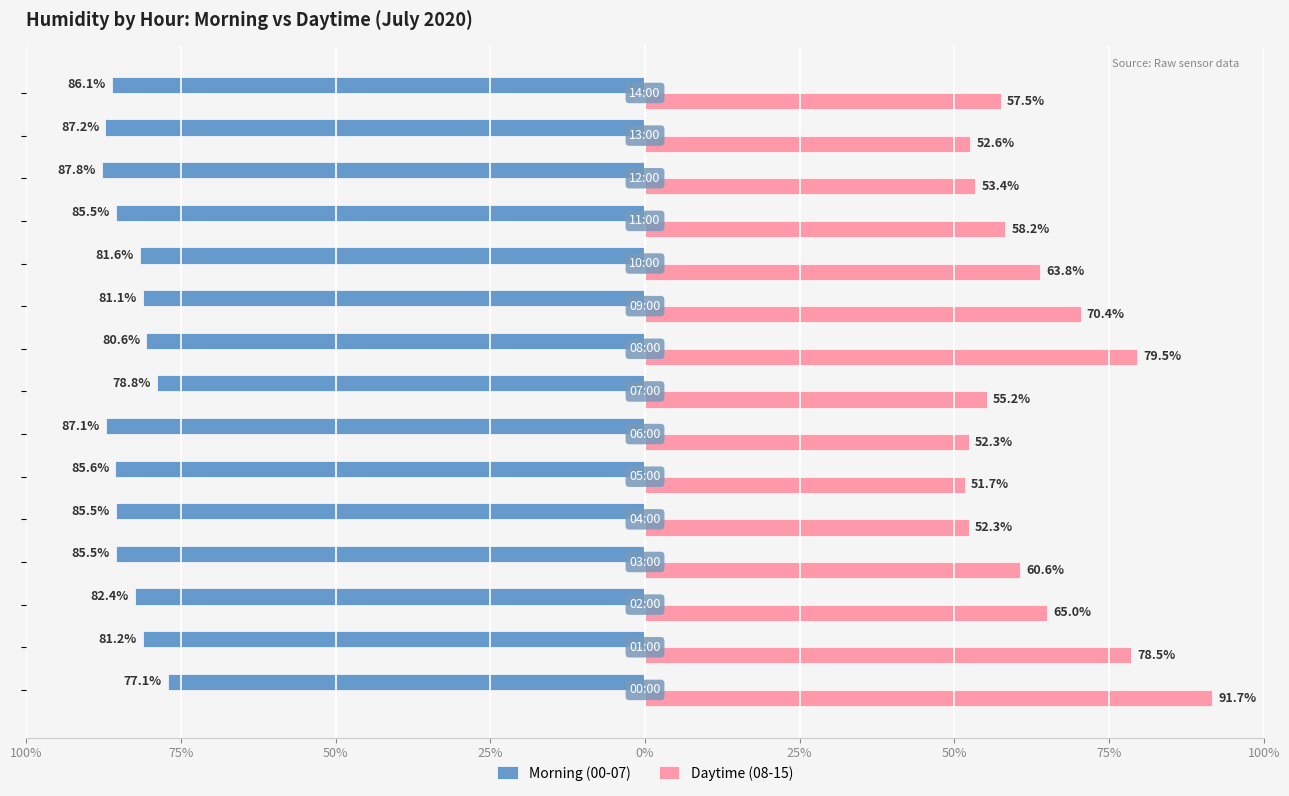

How many bars are there in total?

30